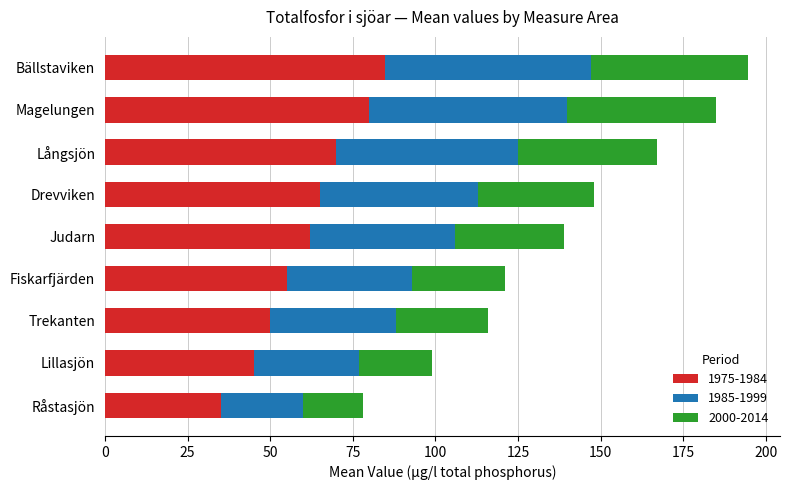

What is the total value across all series at Trekanten?

116.0